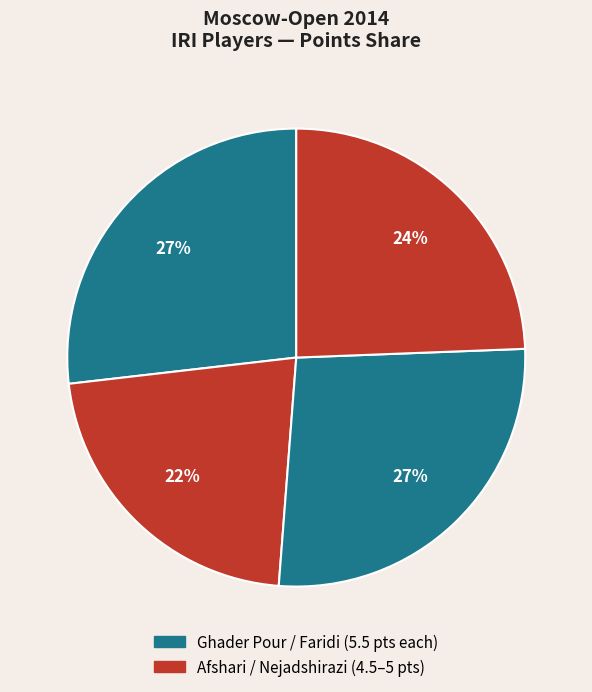

Count the number of slices in the pie.

4